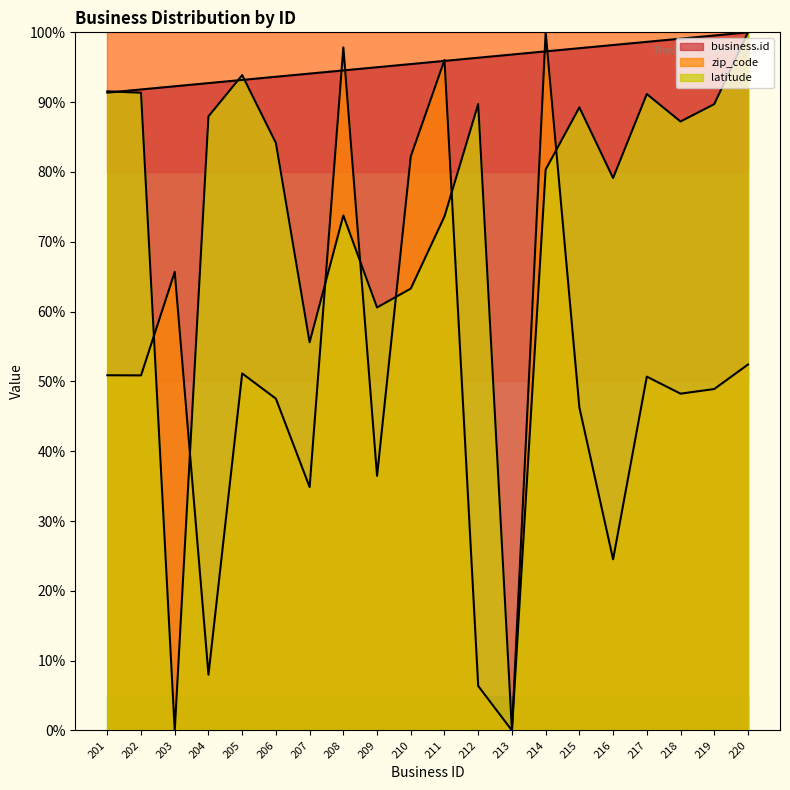

What is the maximum value shown in the chart?

100.0